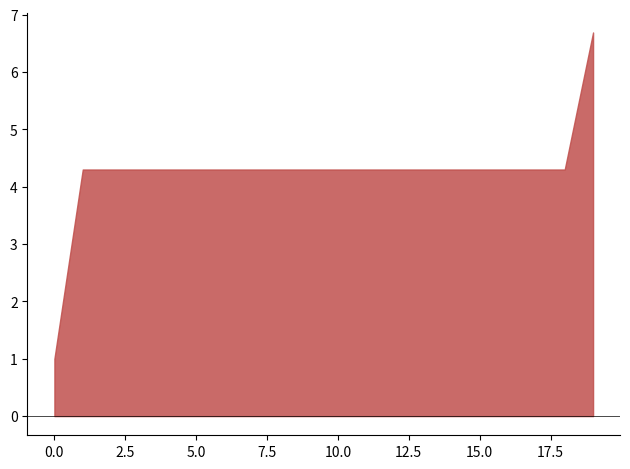

How many data points in до 3 дни/евро are less than 4?

1